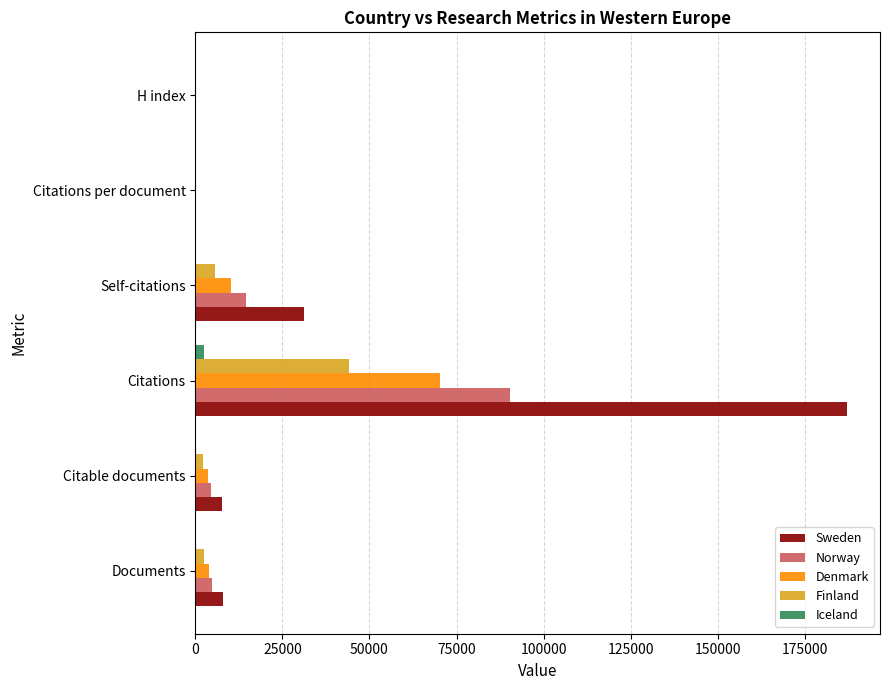

At which label is Denmark closest to 35104?

Self-citations